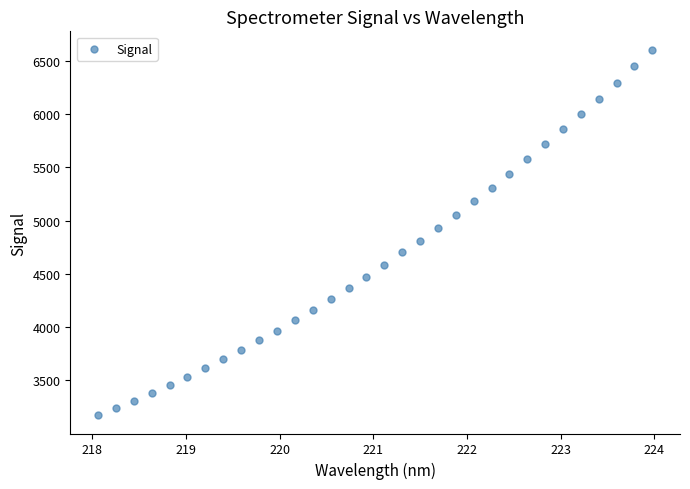

What is the range of Y values (max minus min)?

3429.9